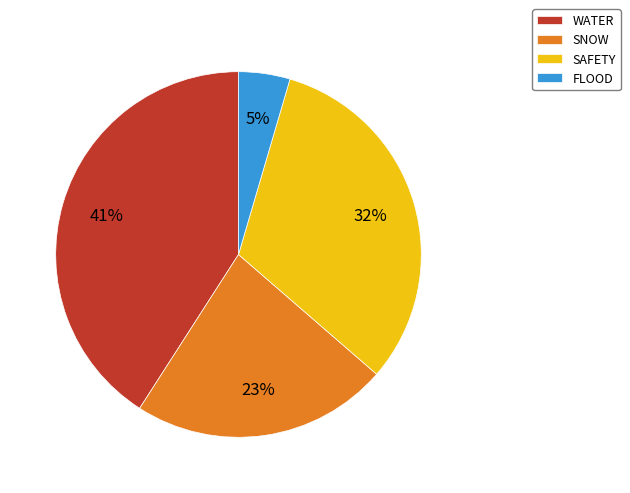

Between WATER and FLOOD, which is larger?

WATER